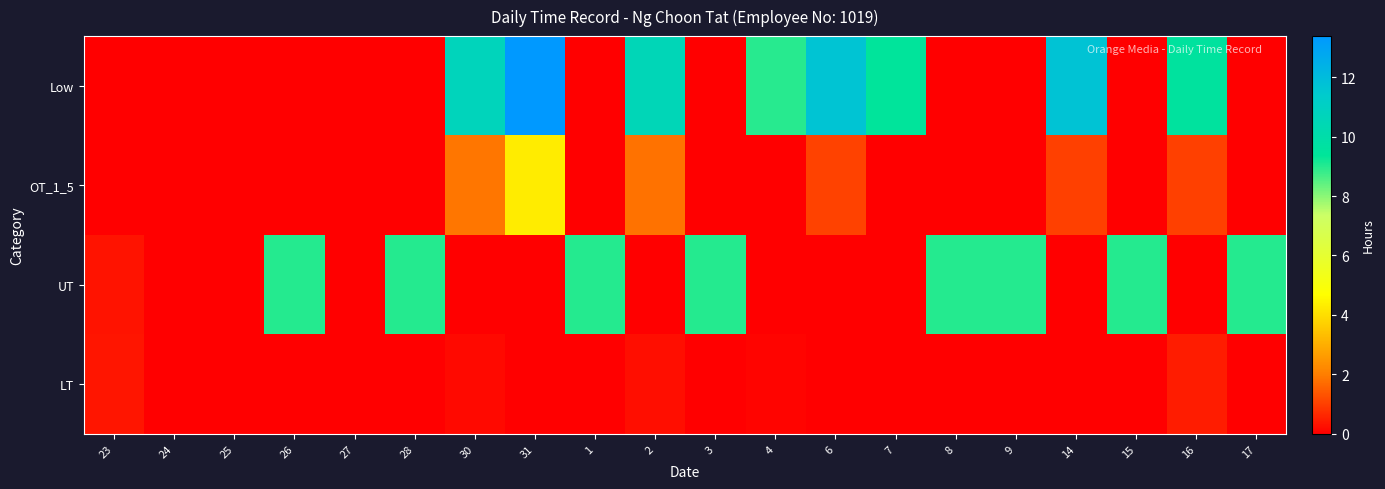

Which series changed the most between 14 and 15?

Low